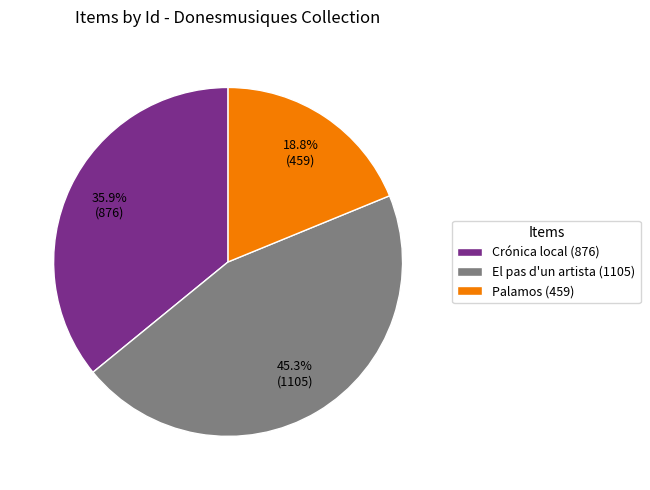

Is there any slice that represents more than half of the pie?

No